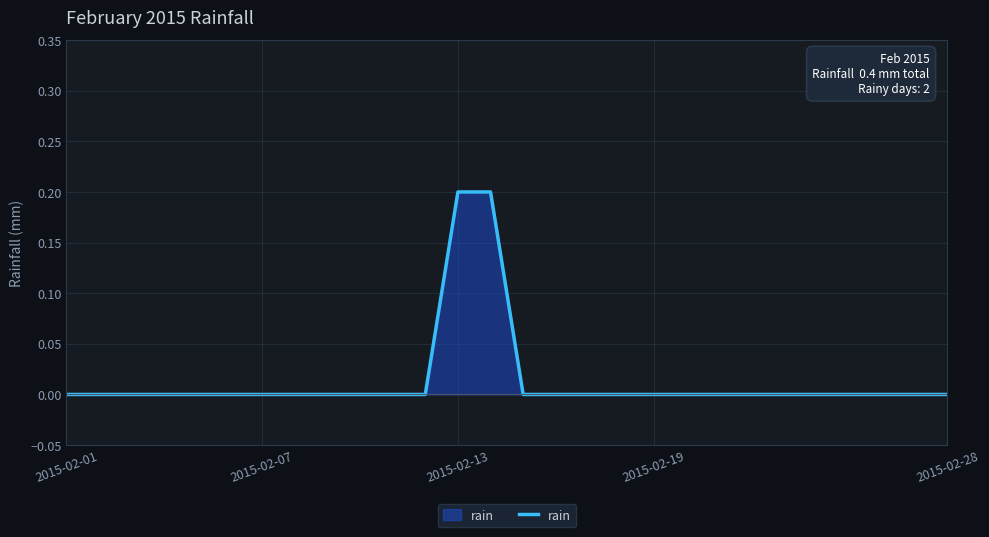

Reading left to right, list all the values displayed in this chart.

0.0	0.0	0.0	0.0	0.0	0.0	0.0	0.0	0.0	0.0	0.0	0.0	0.2	0.2	0.0	0.0	0.0	0.0	0.0	0.0	0.0	0.0	0.0	0.0	0.0	0.0	0.0	0.0